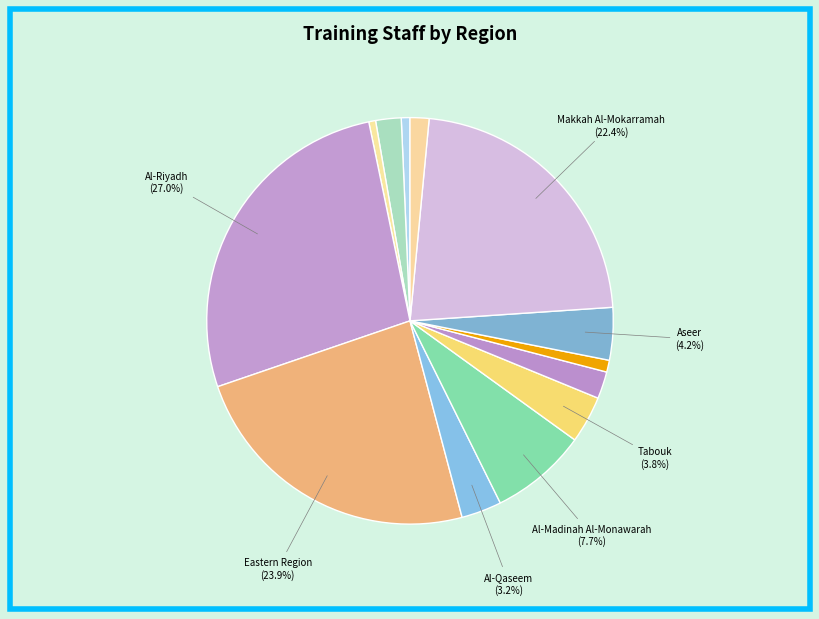

How many slices are in this pie chart?

13